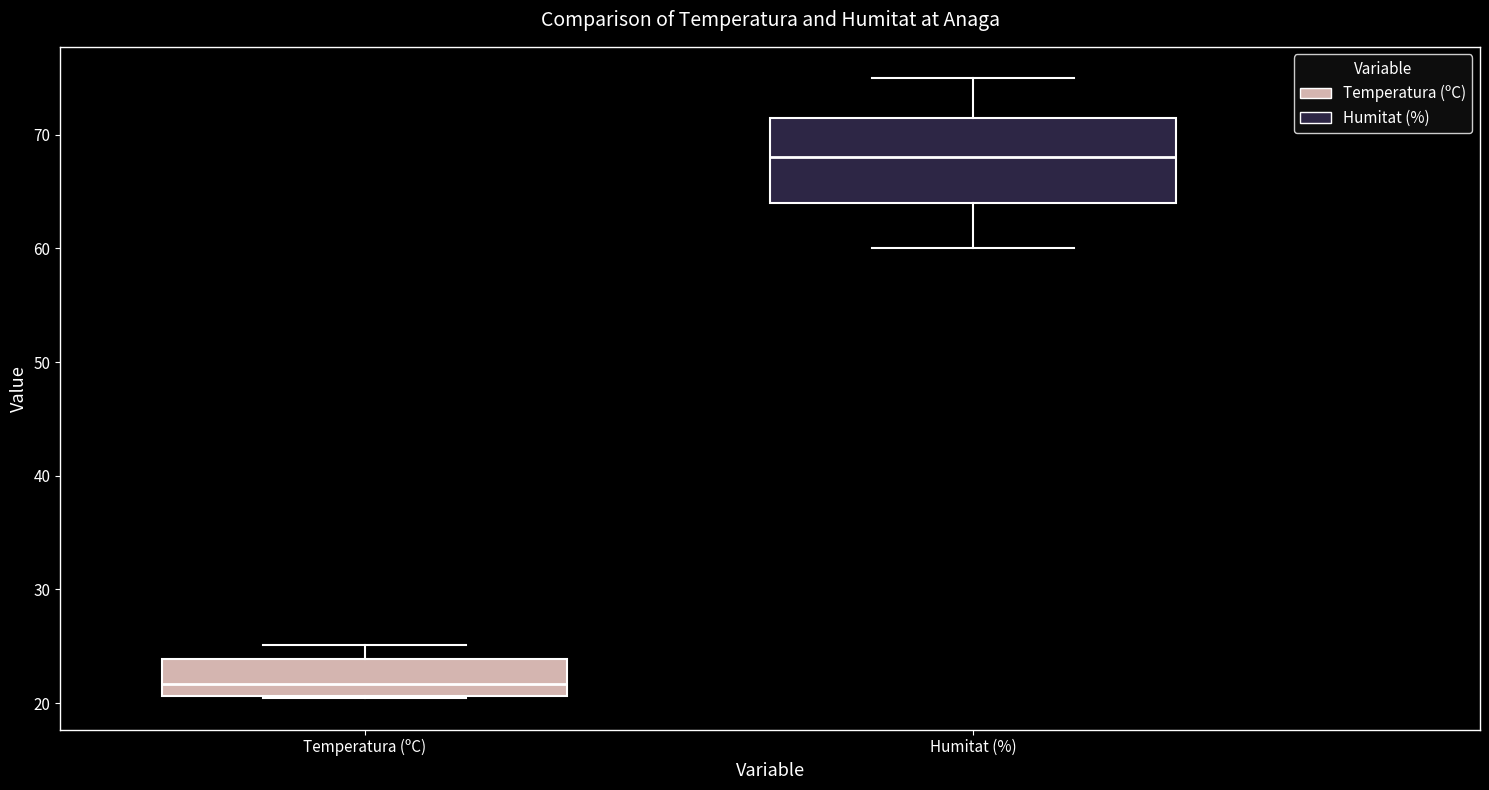

Which box is the tallest, from its lower edge to its upper edge?

Humitat (%)